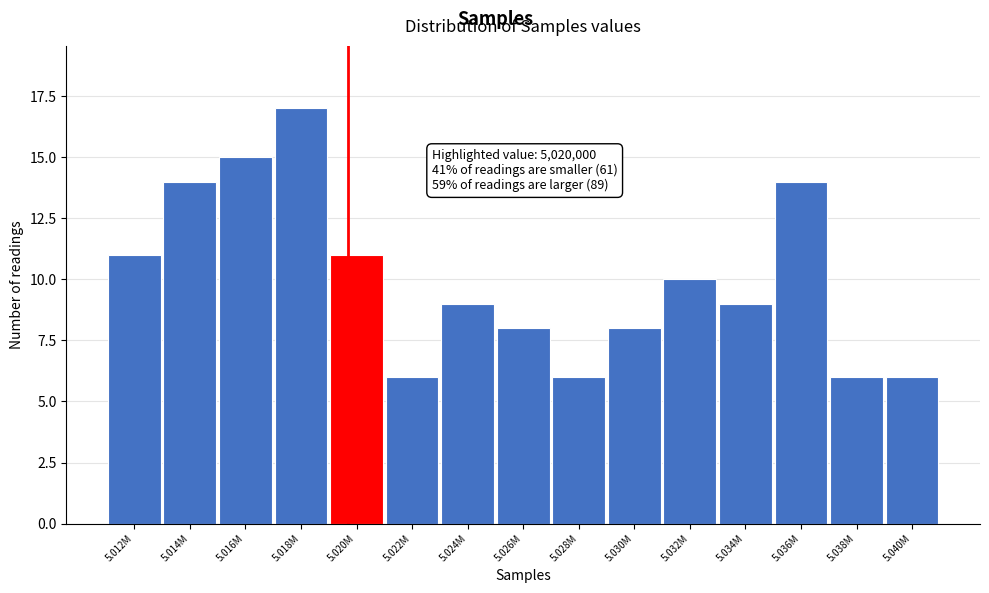

Reading left to right, what are all the values shown in this chart?

5.012M=11	5.014M=14	5.016M=15	5.018M=17	5.020M=11	5.022M=6	5.024M=9	5.026M=8	5.028M=6	5.030M=8	5.032M=10	5.034M=9	5.036M=14	5.038M=6	5.040M=6